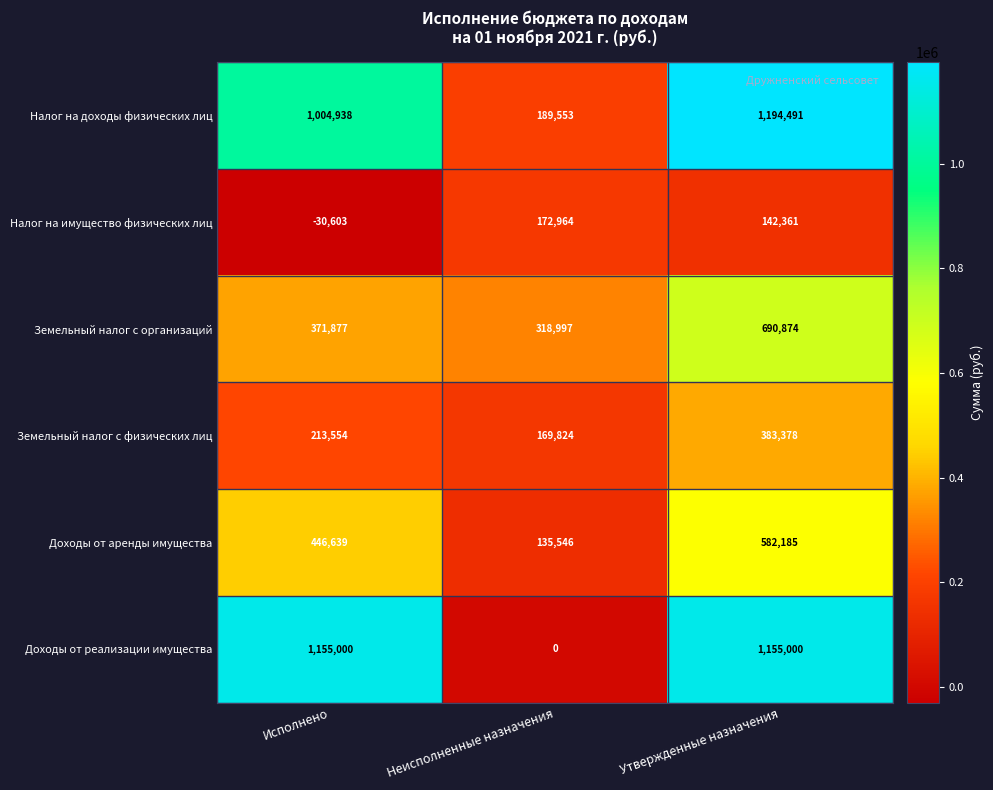

True or false: Земельный налог с организаций has a value of 232881 at Исполнено.

False